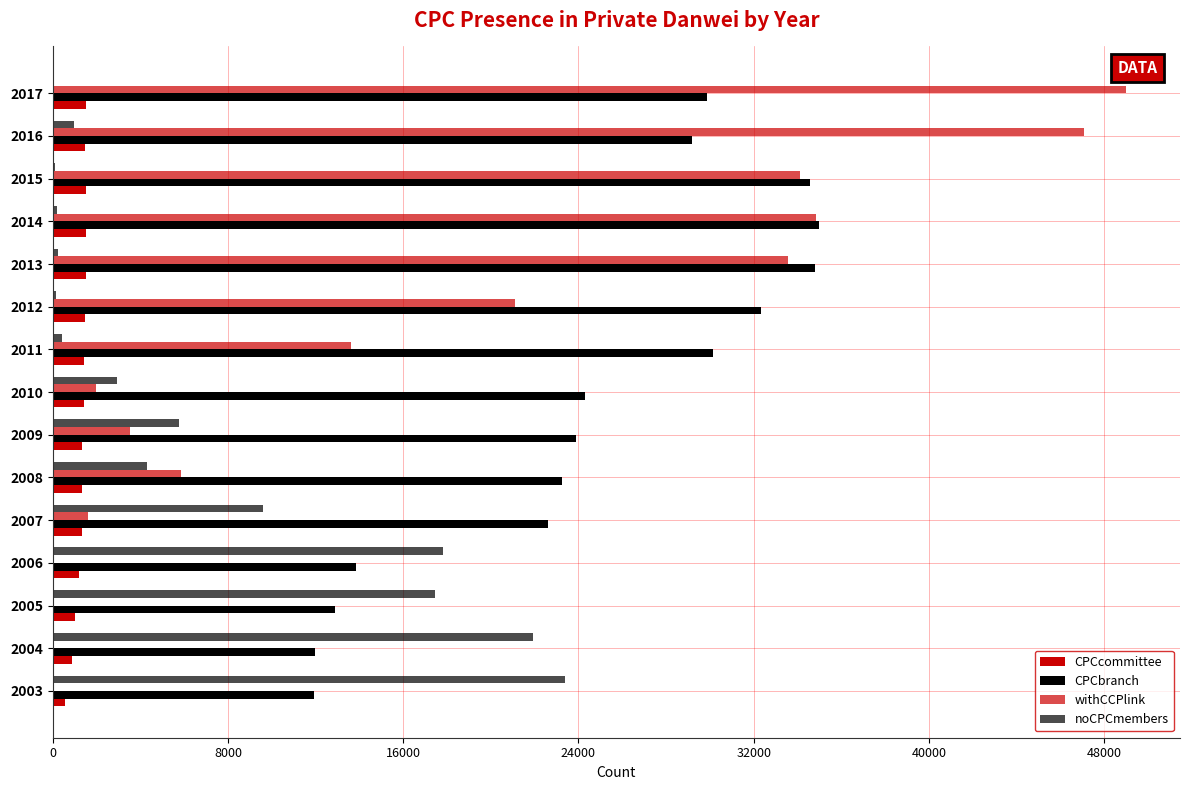

At how many categories does at least one series exceed 37470?

2